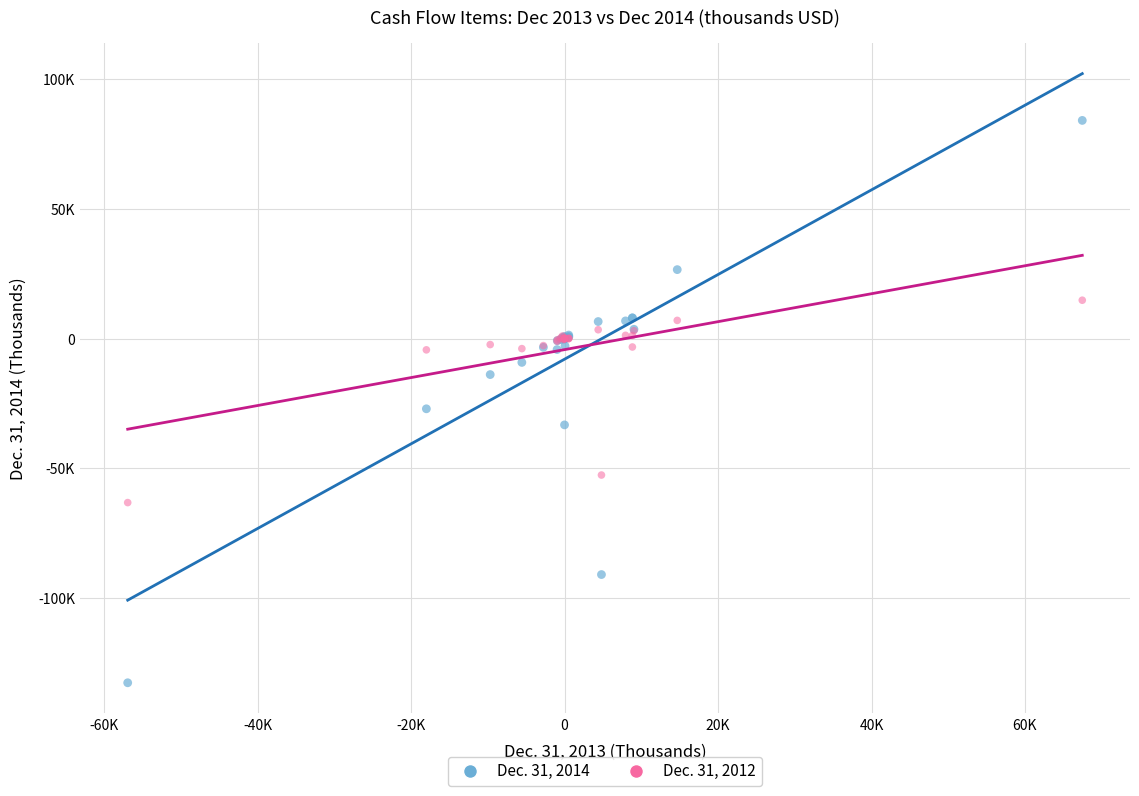

What are all the series names shown in the legend?

Dec. 31, 2014, Dec. 31, 2012